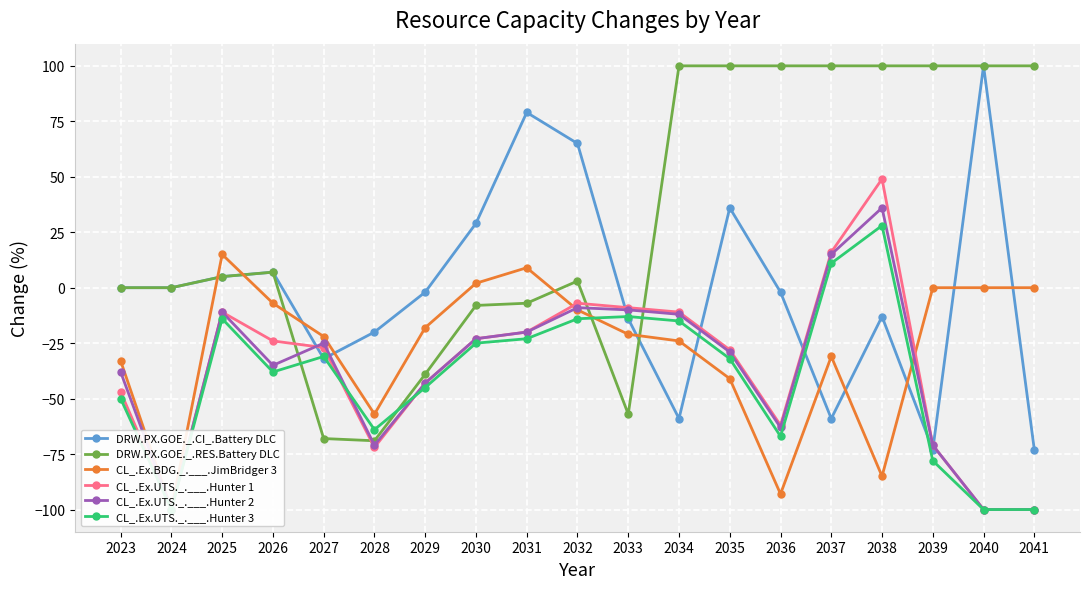

Is this an area chart (filled region under the line)?

No